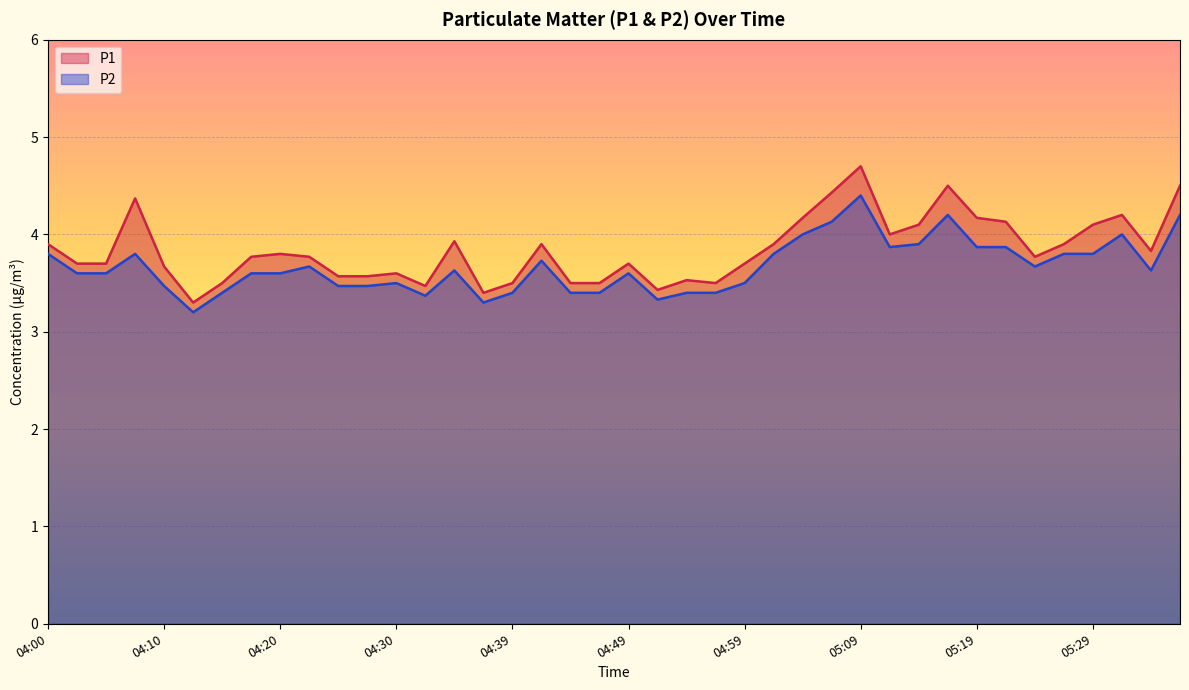

Which series has the largest range (max minus min)?

P1